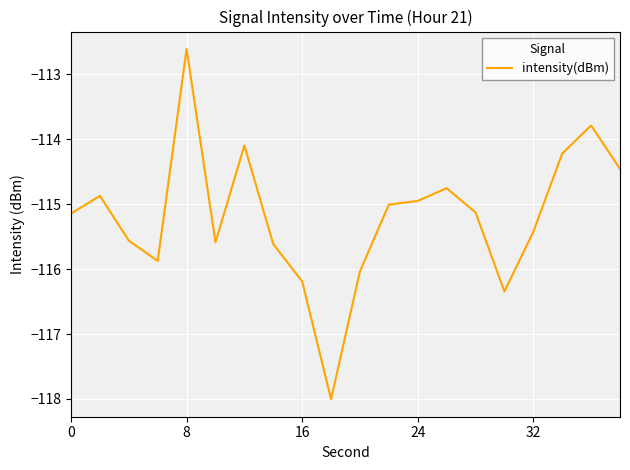

What is the minimum value shown in the chart?

-118.0